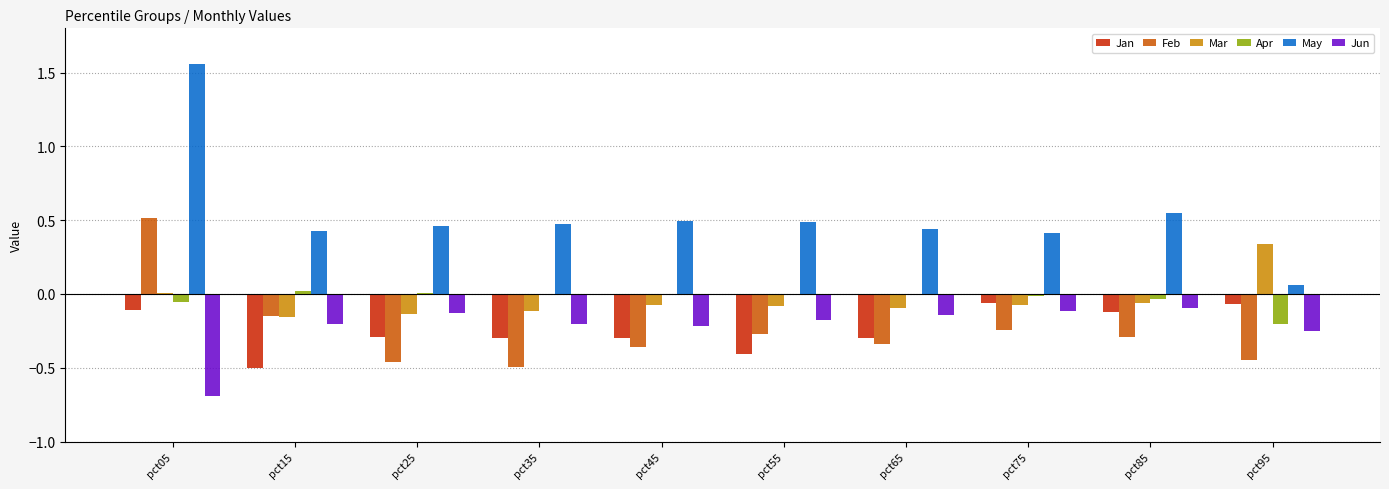

At which label does Feb first exceed 0?

pct05